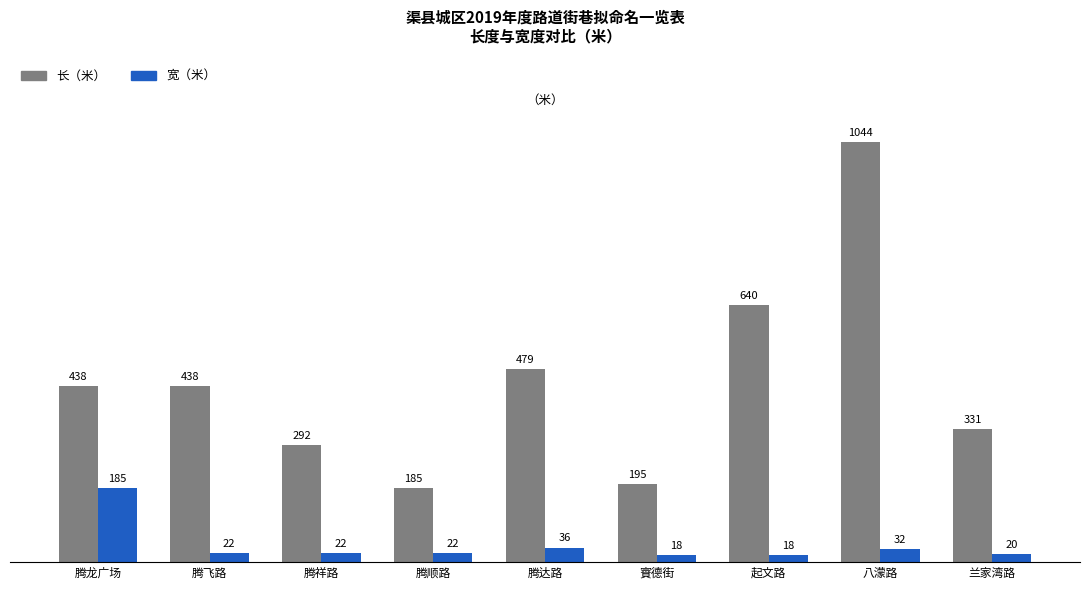

Reading left to right, extract all data points from this chart.

长（米）: 腾龙广场=438	腾飞路=438	腾祥路=292	腾顺路=185	腾达路=479	賨德街=195	起文路=640	八濛路=1044	兰家湾路=331
宽（米）: 腾龙广场=185	腾飞路=22	腾祥路=22	腾顺路=22	腾达路=36	賨德街=18	起文路=18	八濛路=32	兰家湾路=20